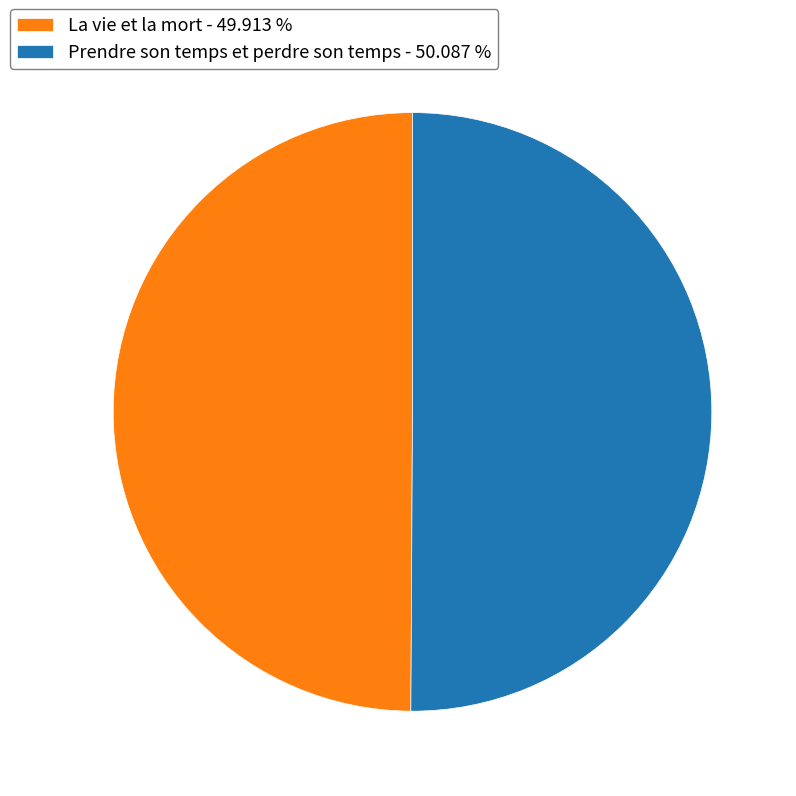

What is the ratio of the value at Prendre son temps et perdre son temps - 50.087 % to the value at La vie et la mort - 49.913 %?

1.0